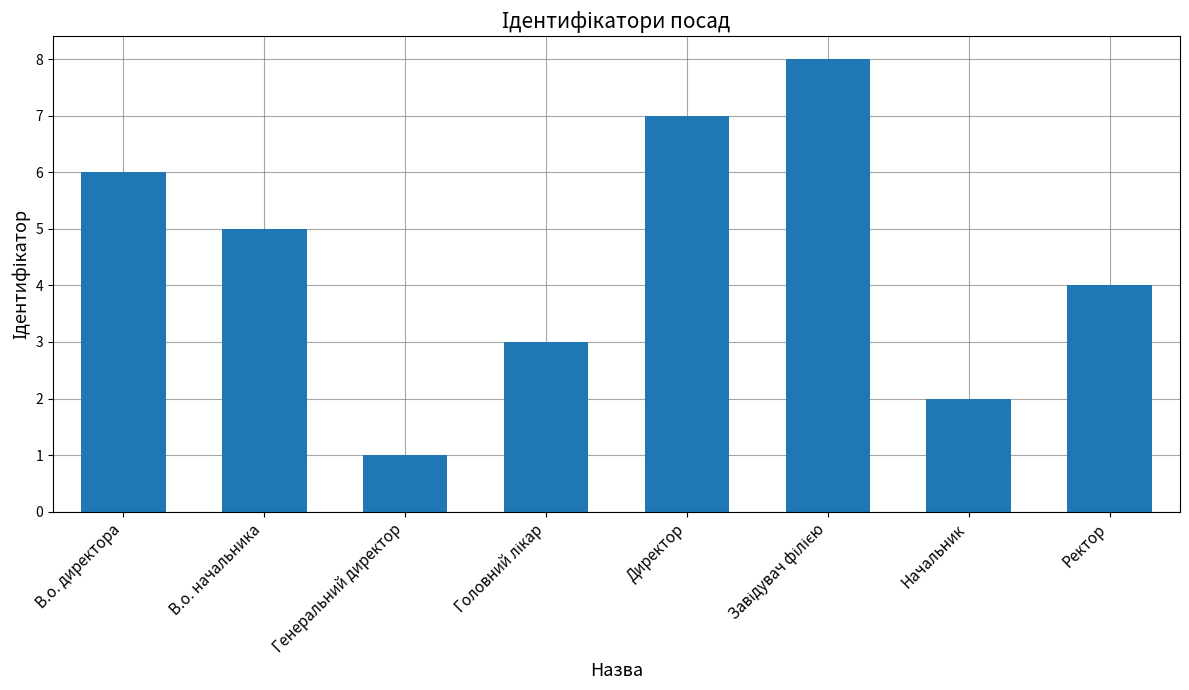

How many categories are shown in the chart?

8